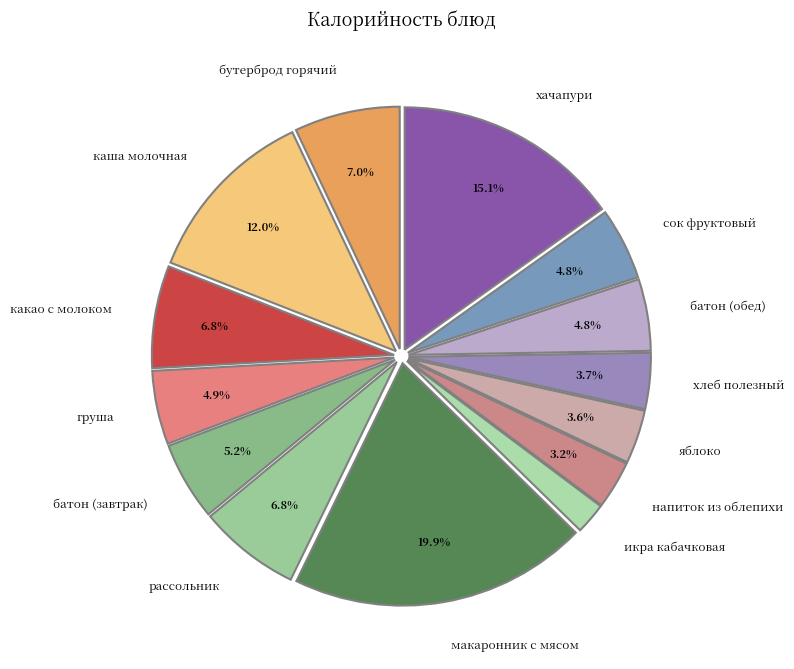

Count the number of slices in the pie.

14